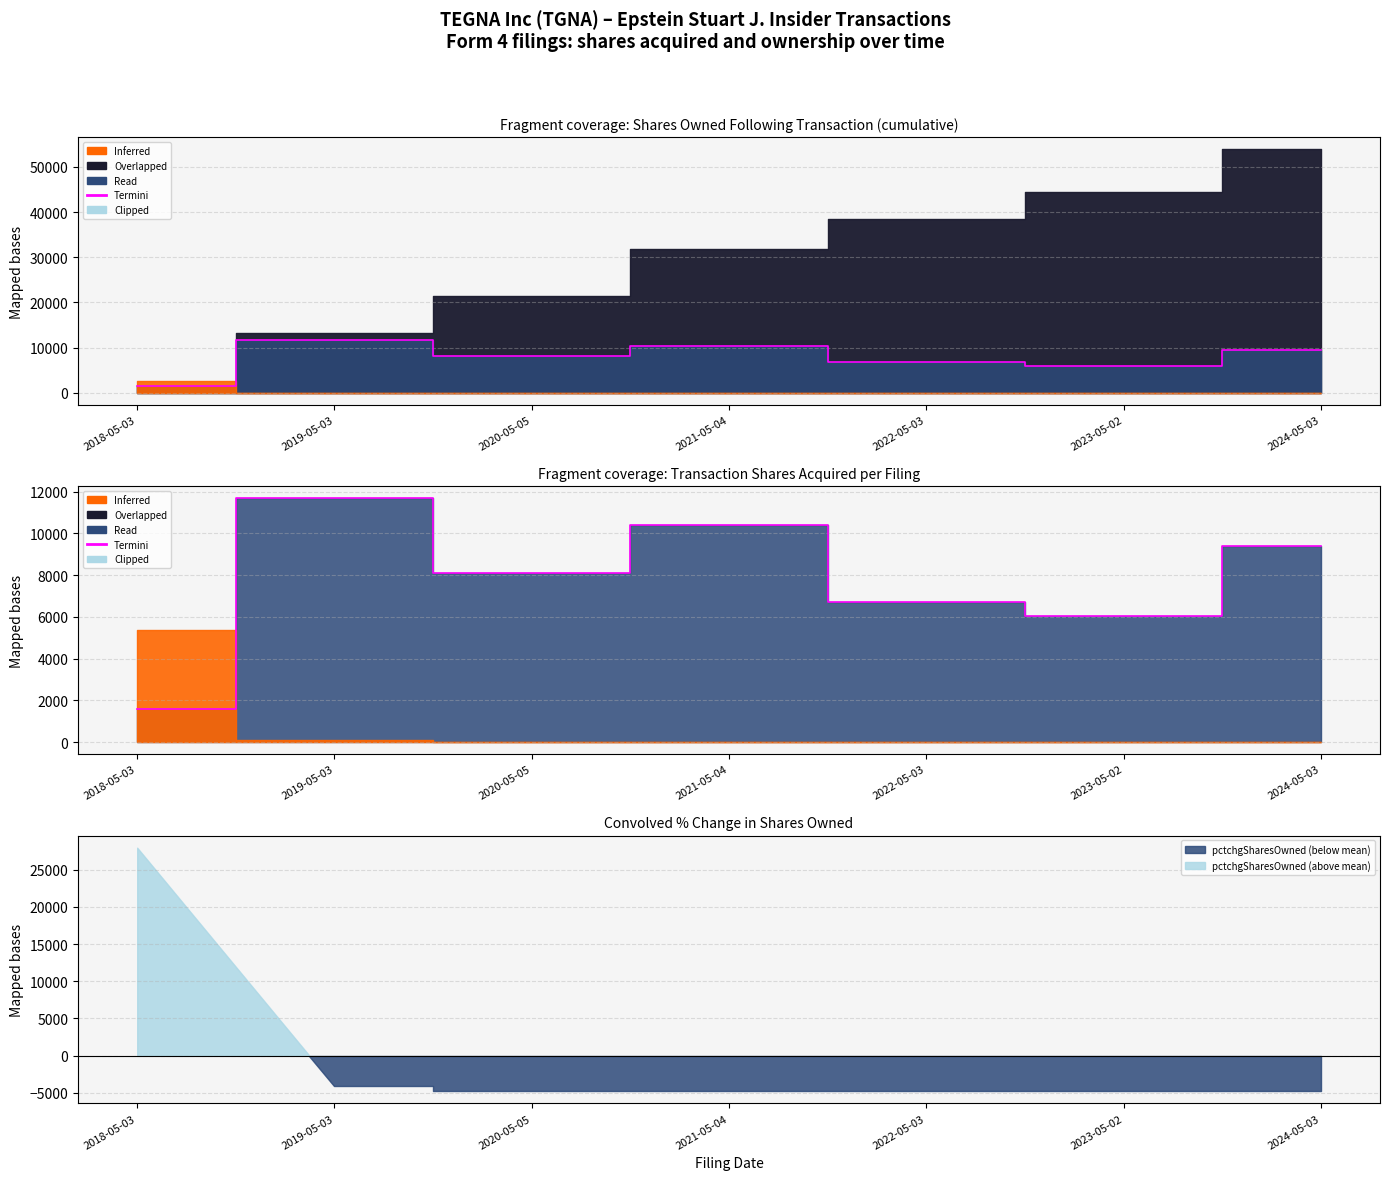

Reading left to right, list all the values displayed in this chart.

2018-05-03=1585	2019-05-03=11668	2020-05-05=8075	2021-05-04=10410	2022-05-03=6719	2023-05-02=6039	2024-05-03=9399